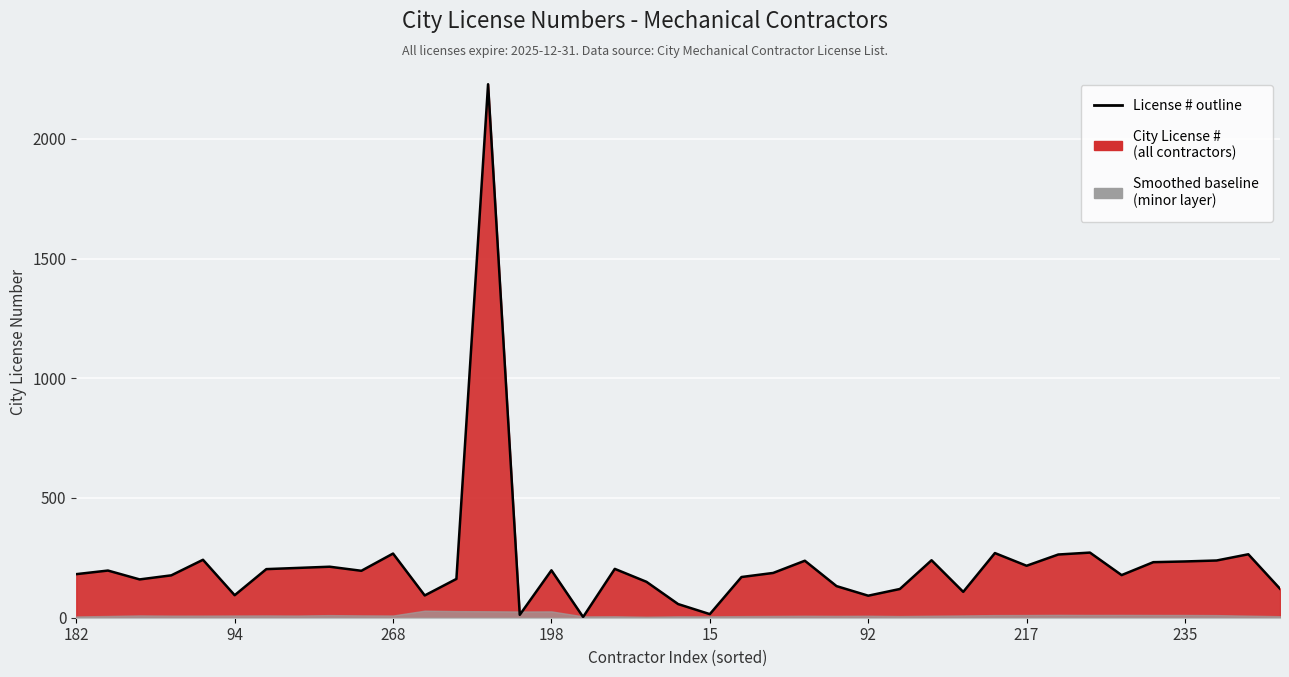

At which label is the value closest to 1115?

32